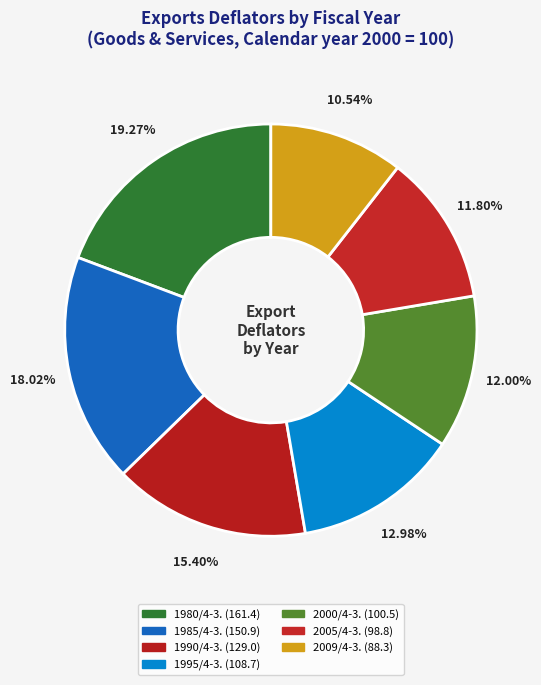

Is there any slice that represents more than half of the pie?

No